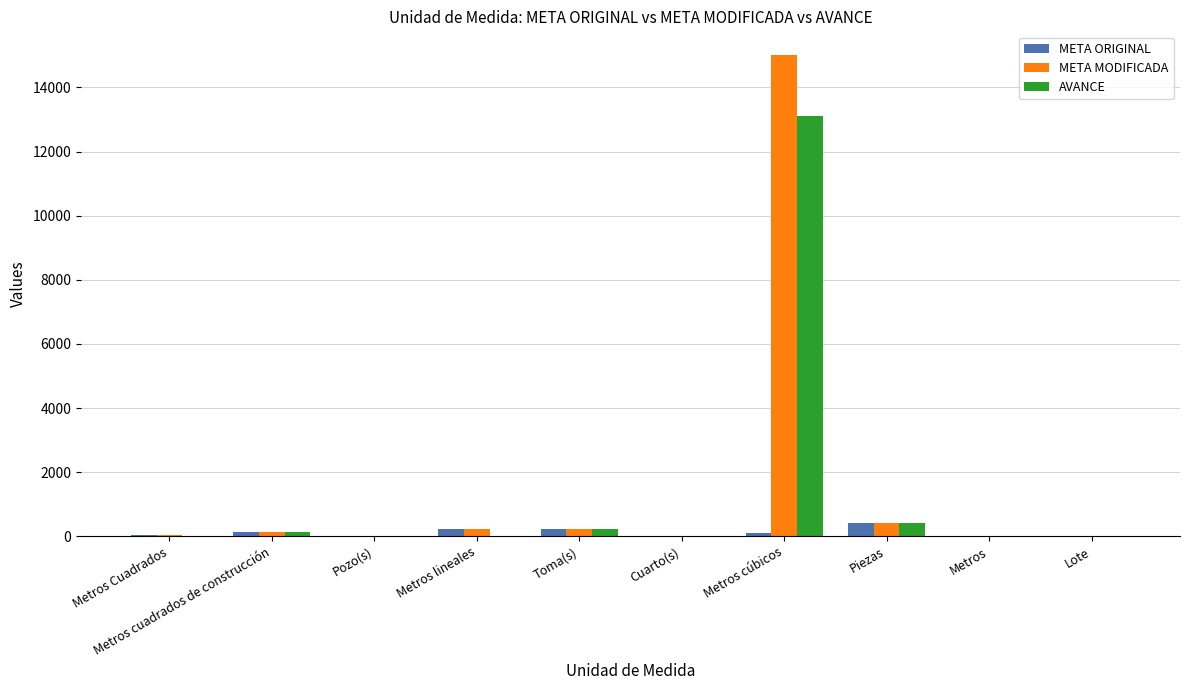

What is the sum of all AVANCE values?

13902.1